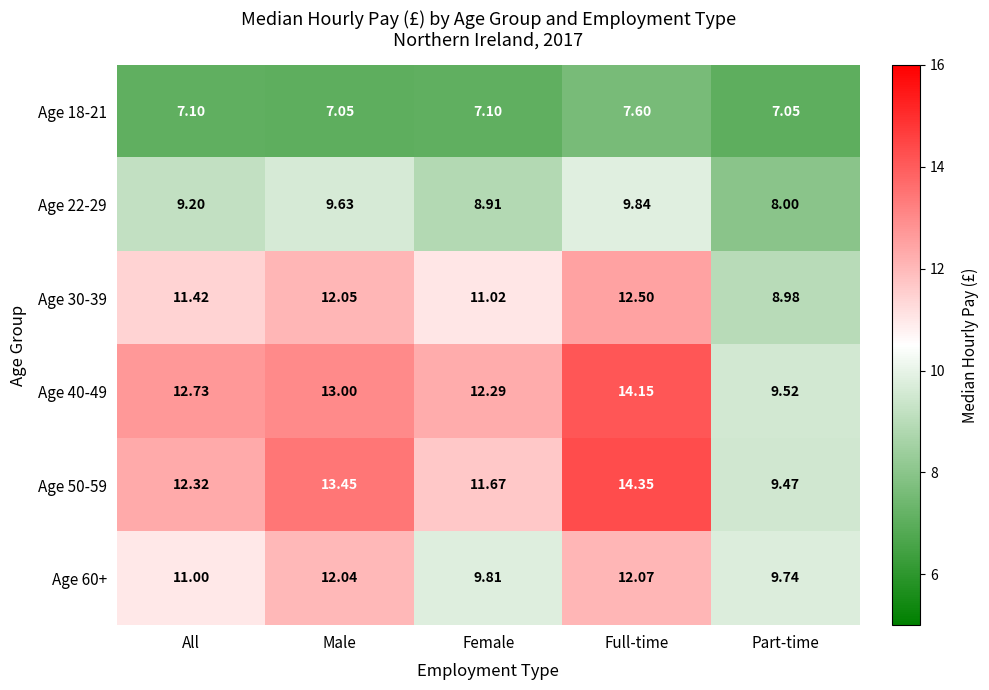

How many values in the Age 22-29 series exceed 9?

3